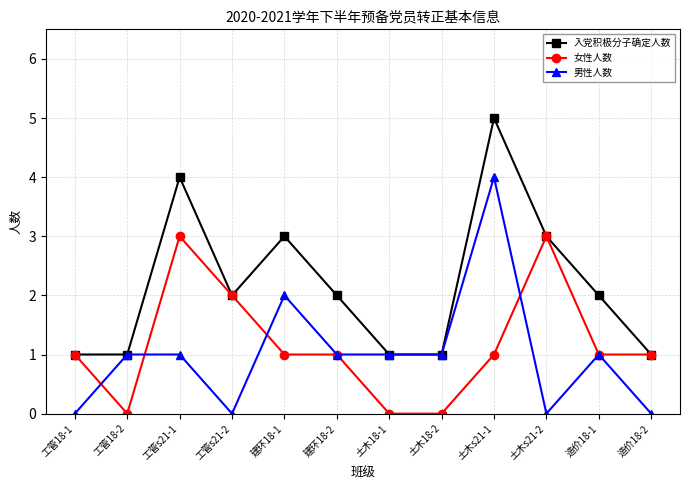

How many lines are shown in the chart?

3